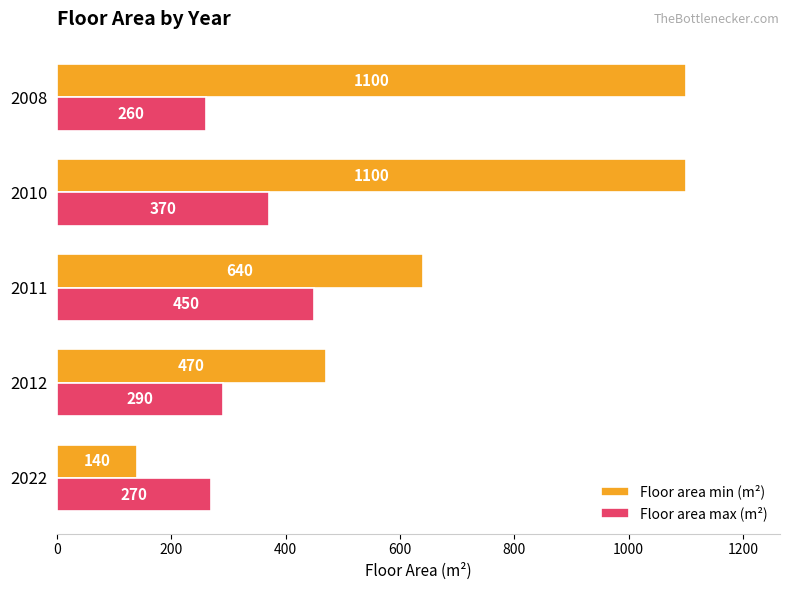

How many values in the Floor area max (m²) series are below 290?

2